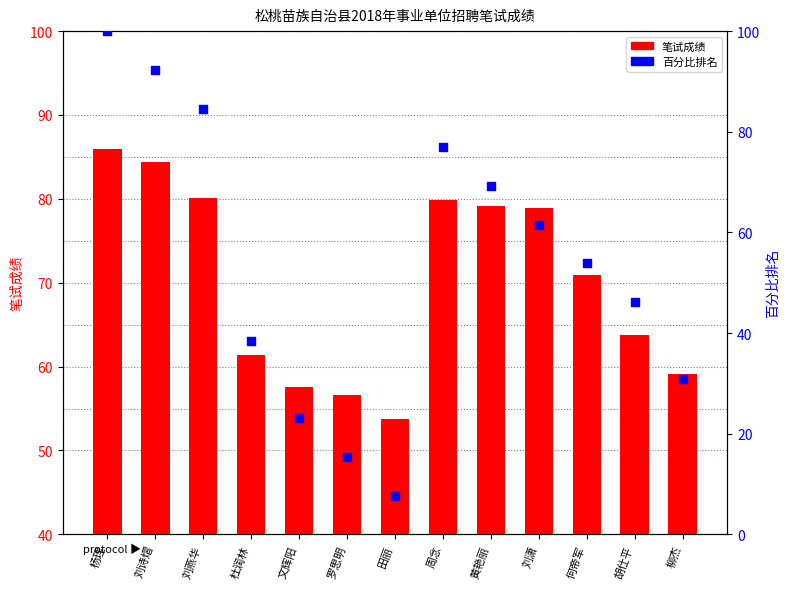

At which category is the sum across all series the highest?

杨理